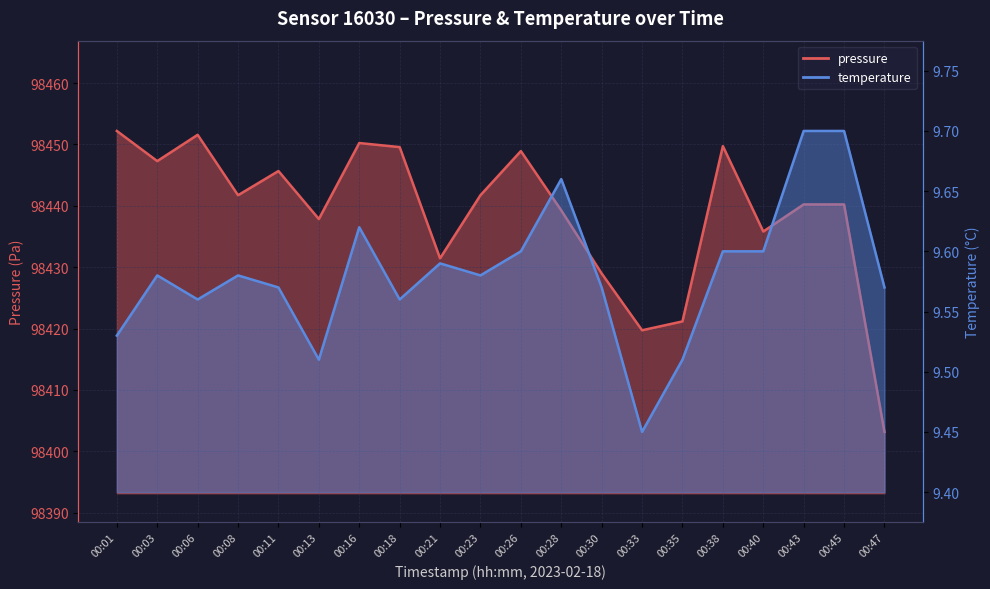

At which category does the chart reach its peak across all series?

00:01